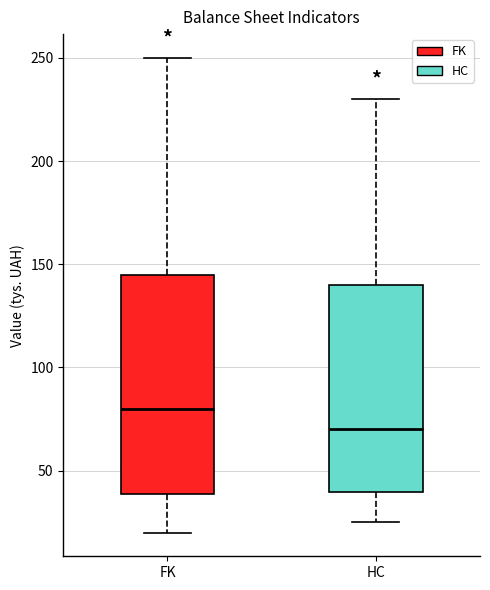

Reading left to right, transcribe this box plot: for each box, give where its median line is, the range the box spans, and where its two whiskers end, as read against the y-axis. The values are not printed on the chart, so give them approximately, as read against the axis.

FK: median 80, box 40 to 145, whiskers 20 to 250
HC: median 70, box 40 to 140, whiskers 25 to 230